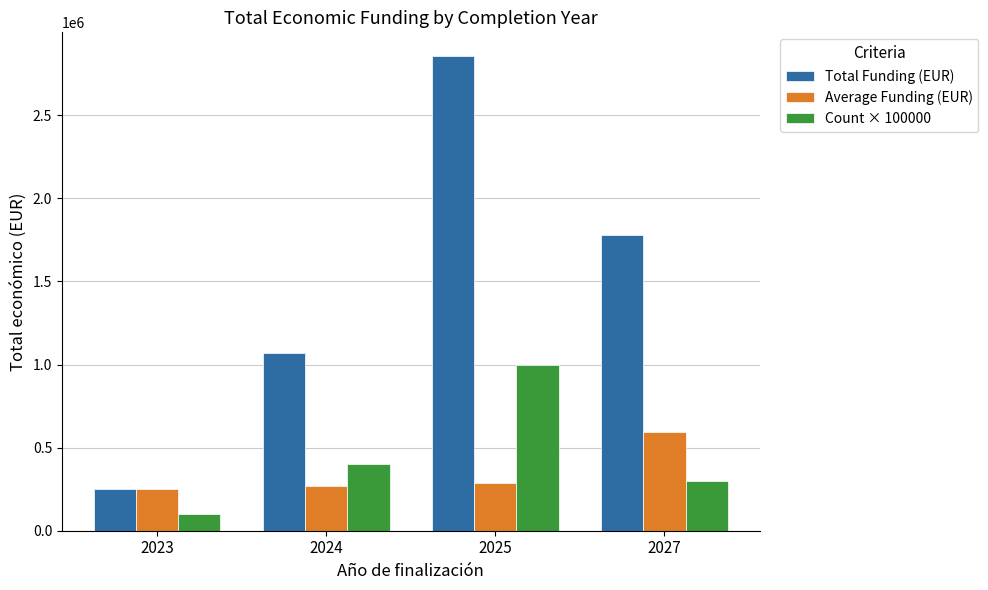

What is the average value of the Count × 100000 series?

450000